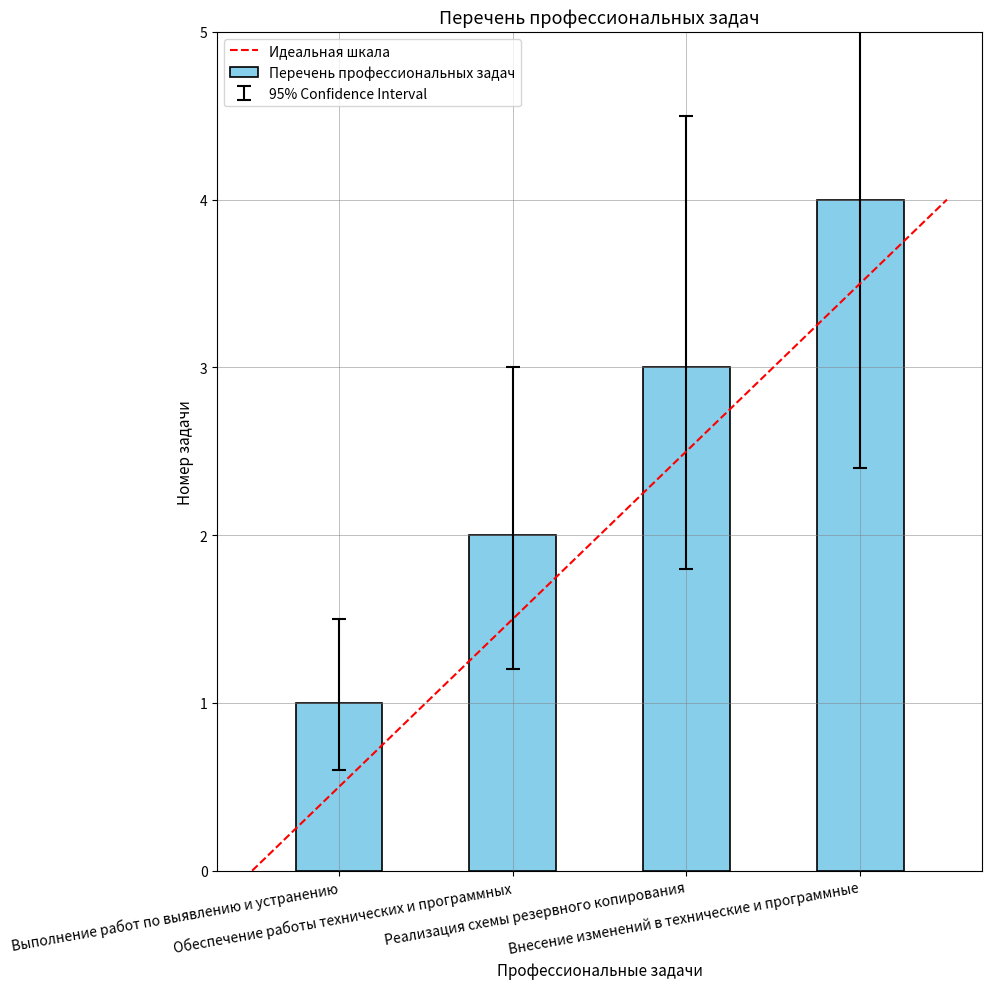

Rank the categories by value from lowest to highest.

Выполнение работ по выявлению и устранению, Обеспечение работы технических и программных, Реализация схемы резервного копирования, Внесение изменений в технические и программные